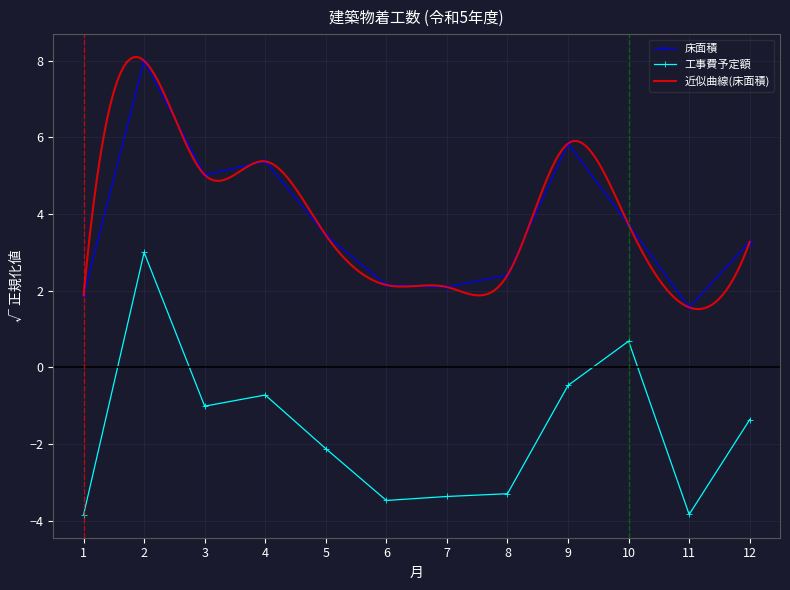

What is the maximum value for 工事費予定額?

3.0